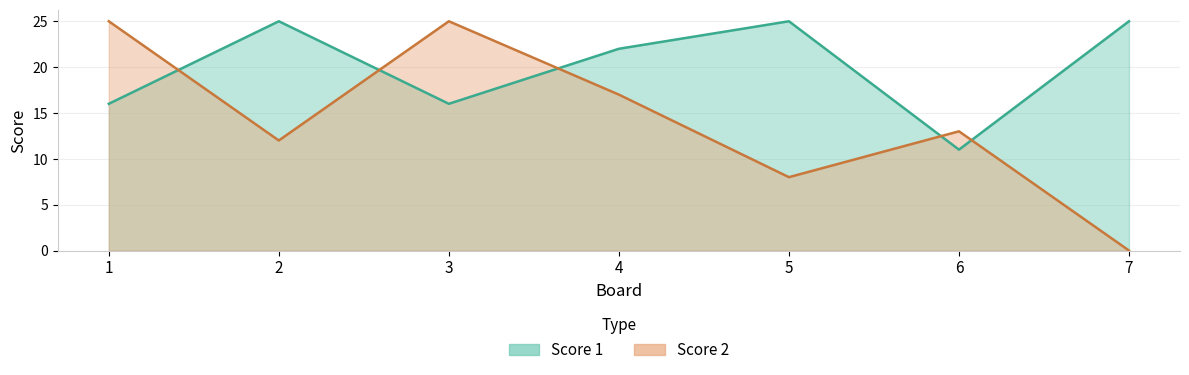

How many values in the Score 2 series exceed 13?

3